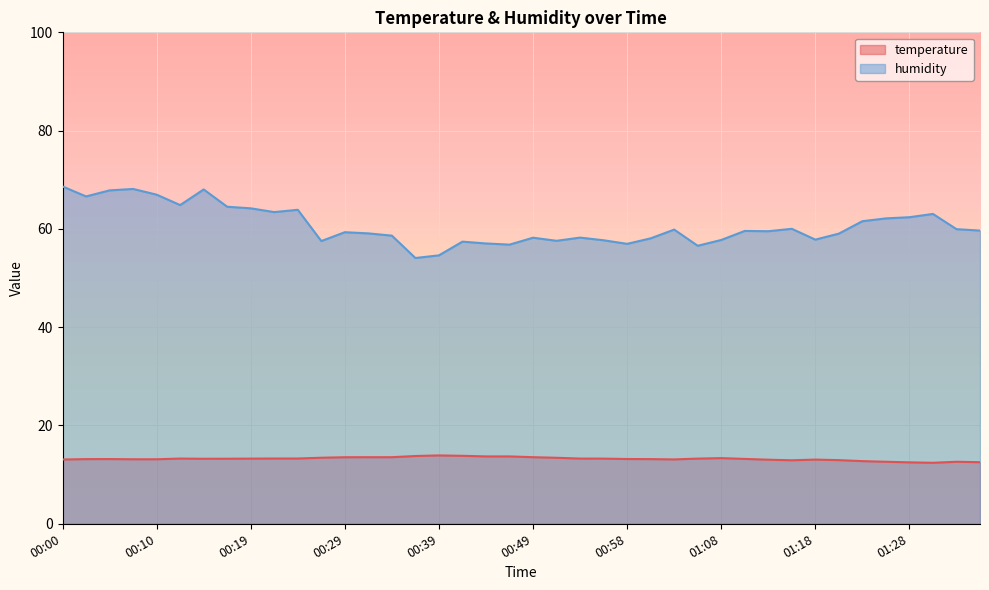

True or false: temperature and humidity intersect in this chart.

False